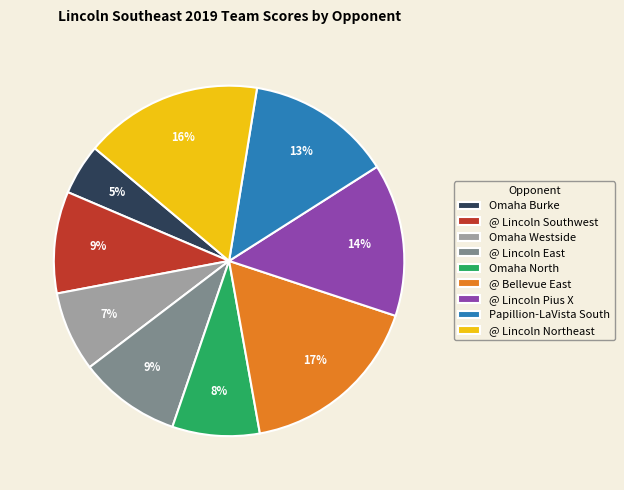

To the nearest percent, what is the average slice percentage?

11%